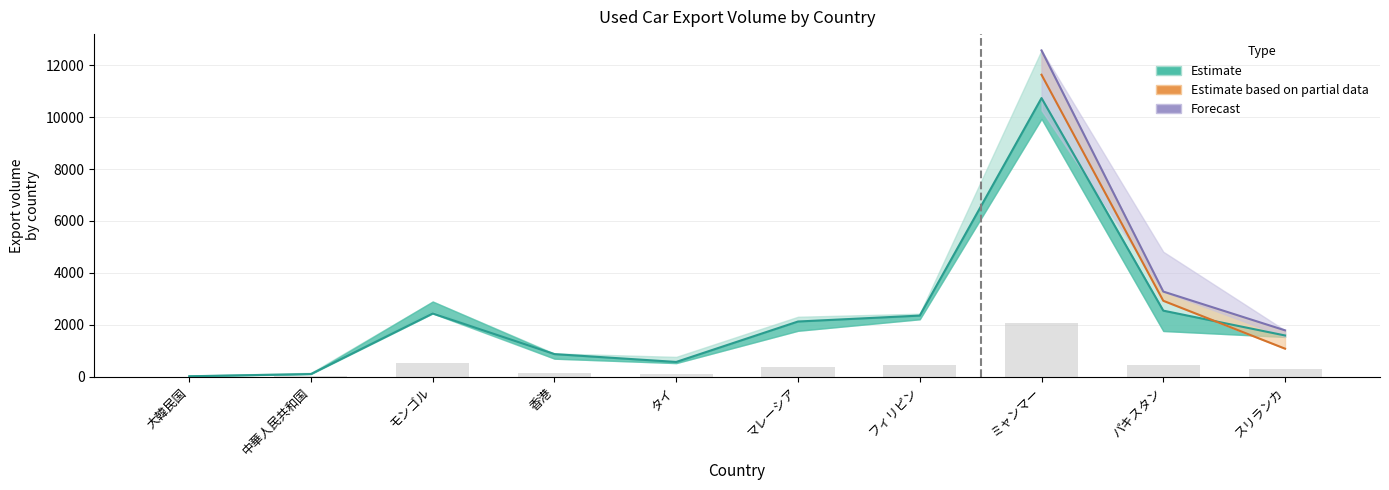

What is the label of the 7th bar from the right?

香港